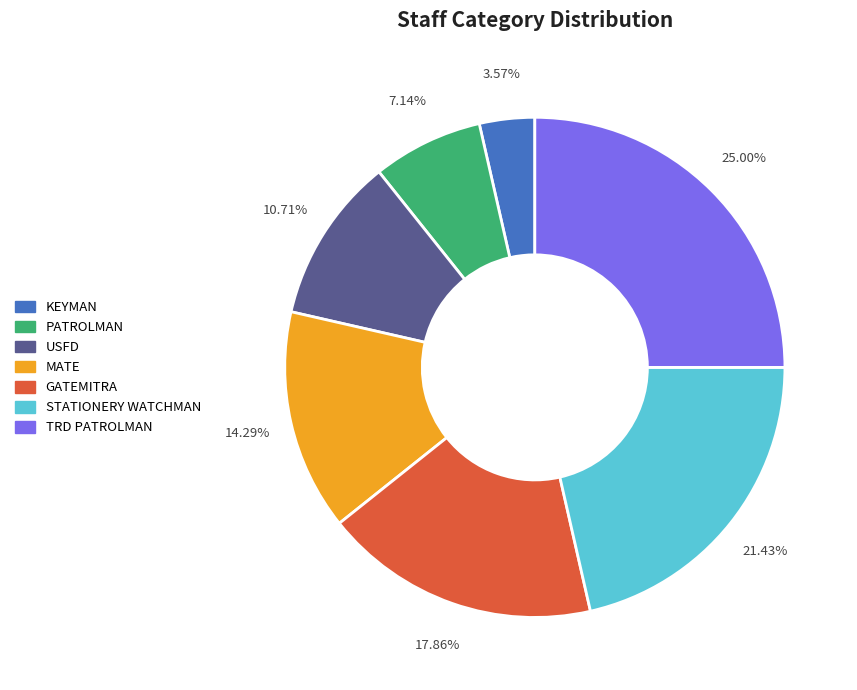

Which category has the smallest portion of the pie?

KEYMAN